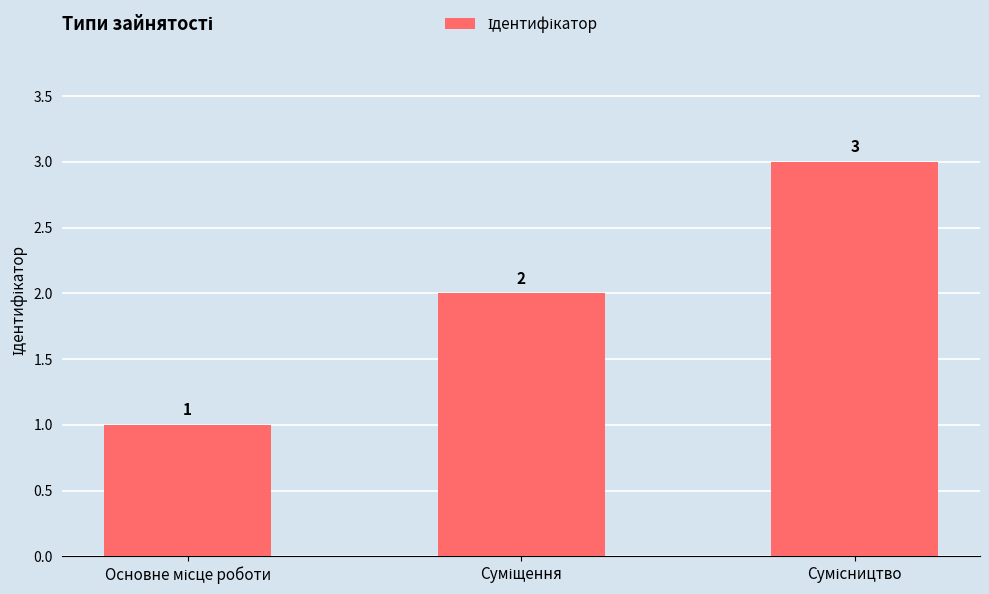

How many values are between 1 and 3?

3